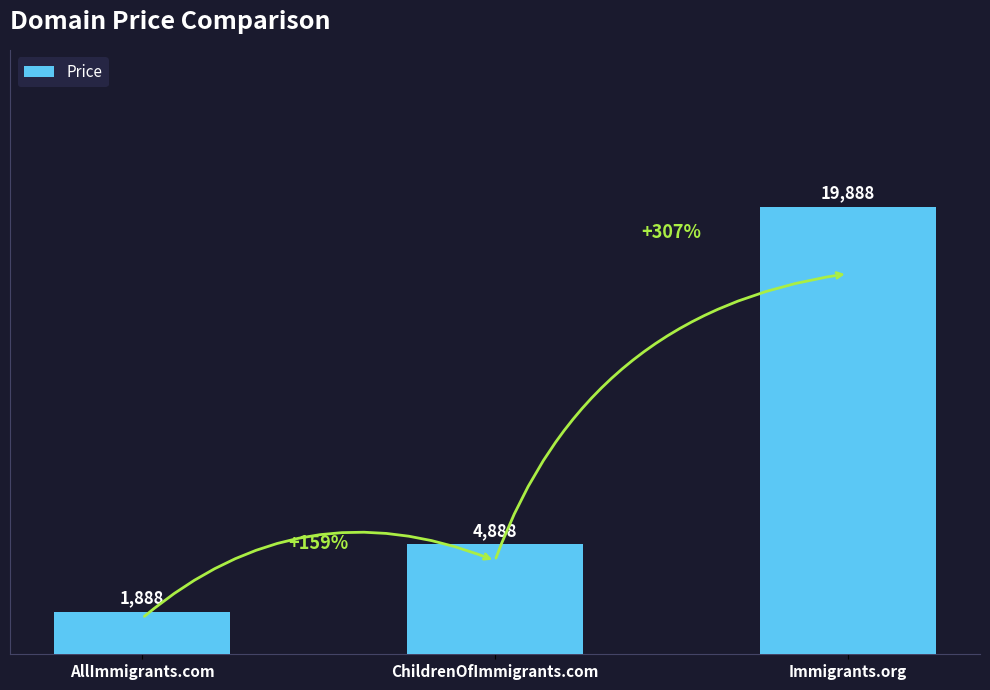

At which category does the chart reach its peak across all series?

Immigrants.org